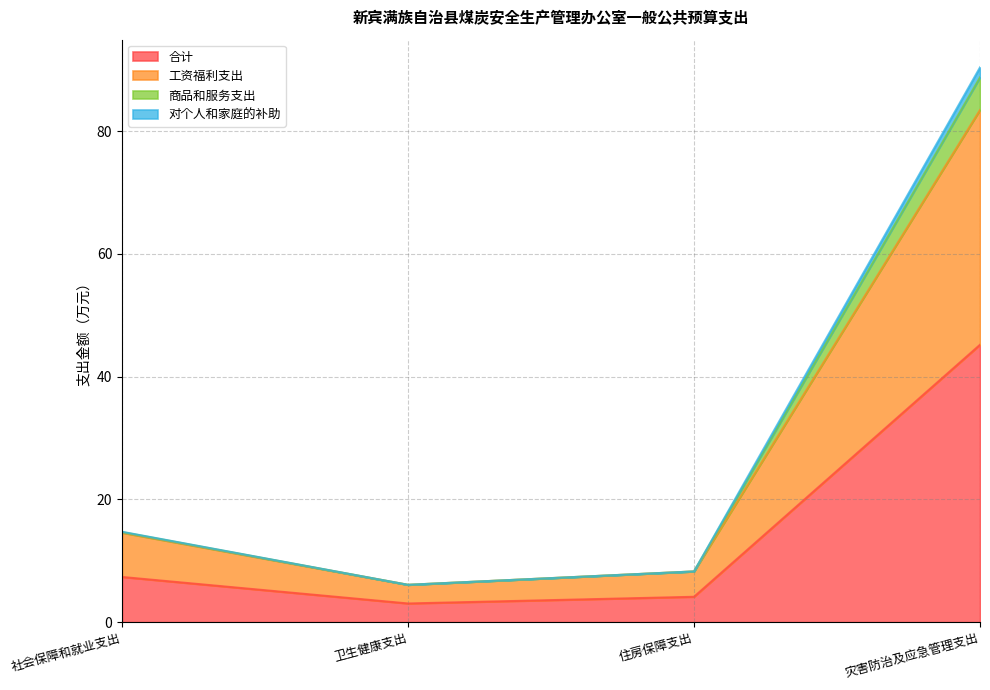

True or false: 工资福利支出 has a value of 83.4 at 灾害防治及应急管理支出.

True